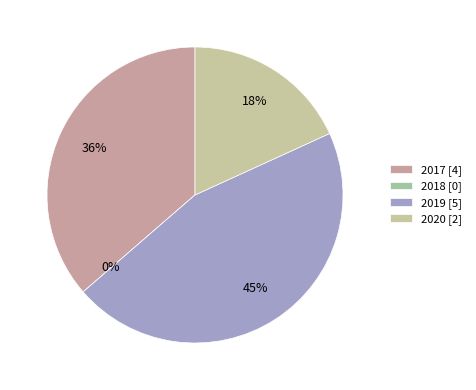

Between 2017 and 2019, which is larger?

2019